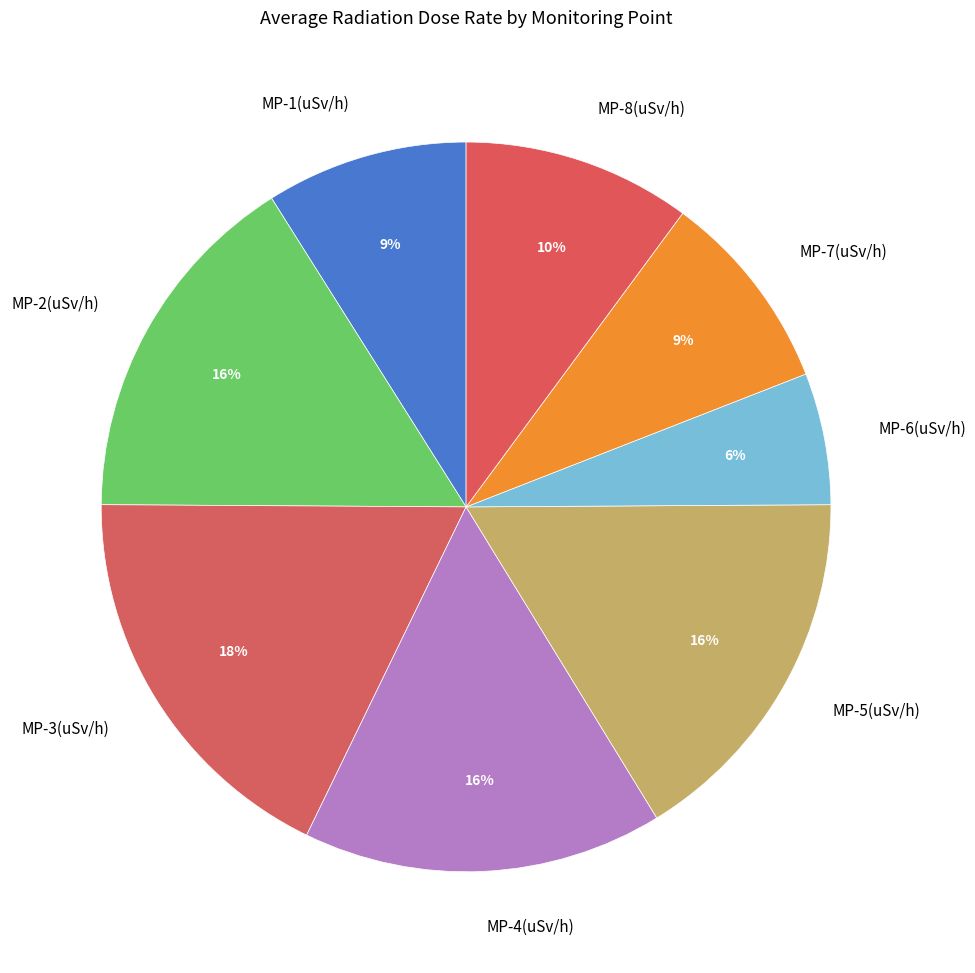

How many segments does this pie chart have?

8